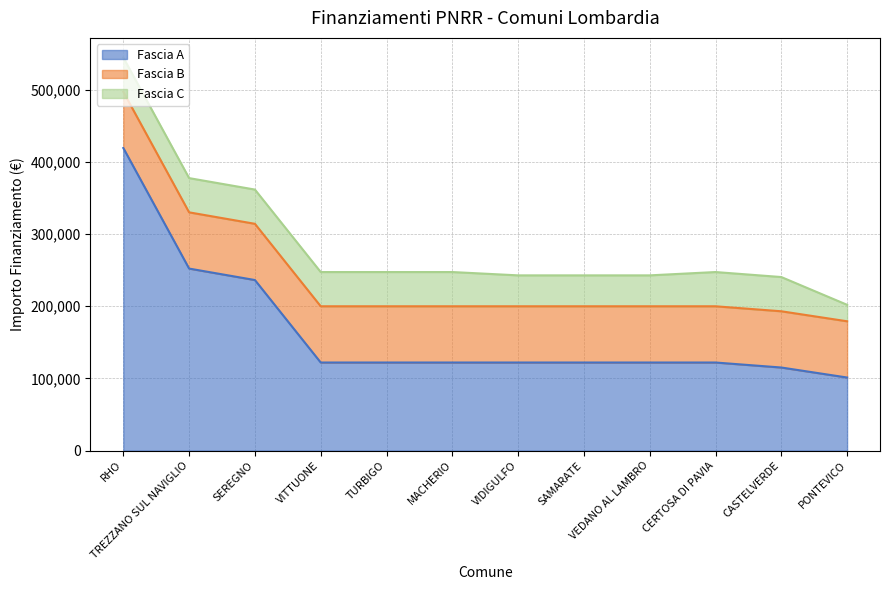

True or false: Fascia C and Fascia A intersect in this chart.

False